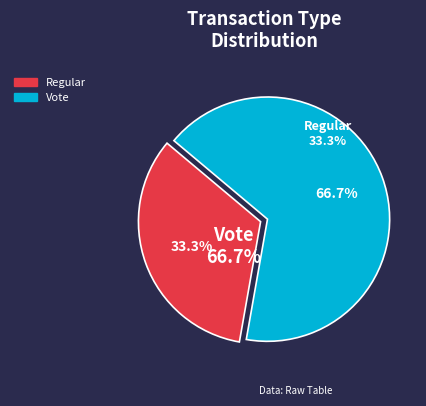

How many slices are in this pie chart?

2